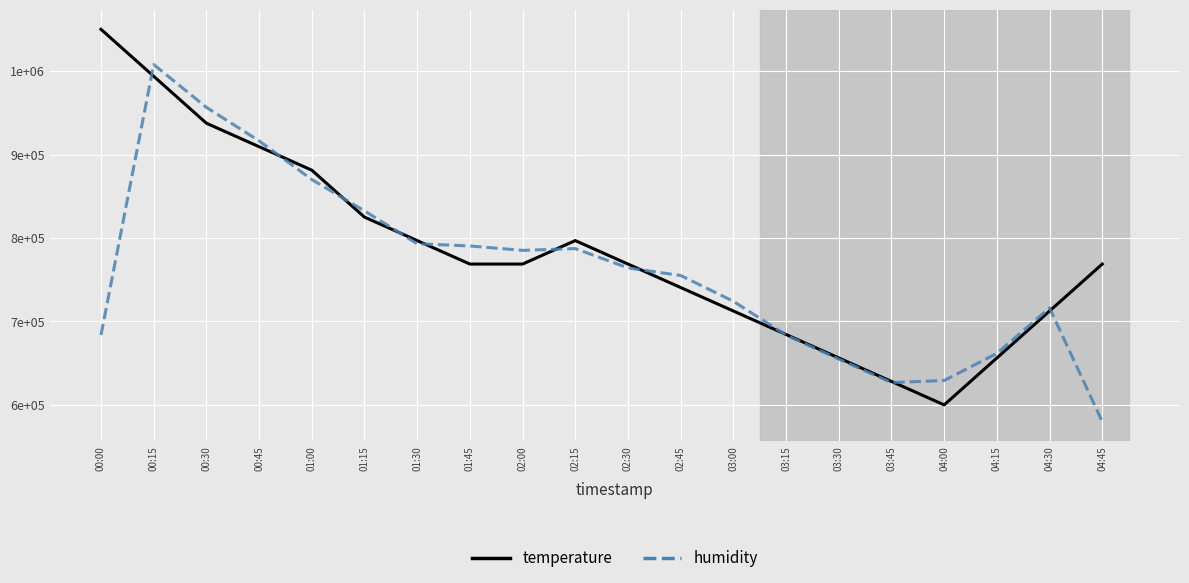

True or false: temperature has a value of 371430.3 at 02:00.

False